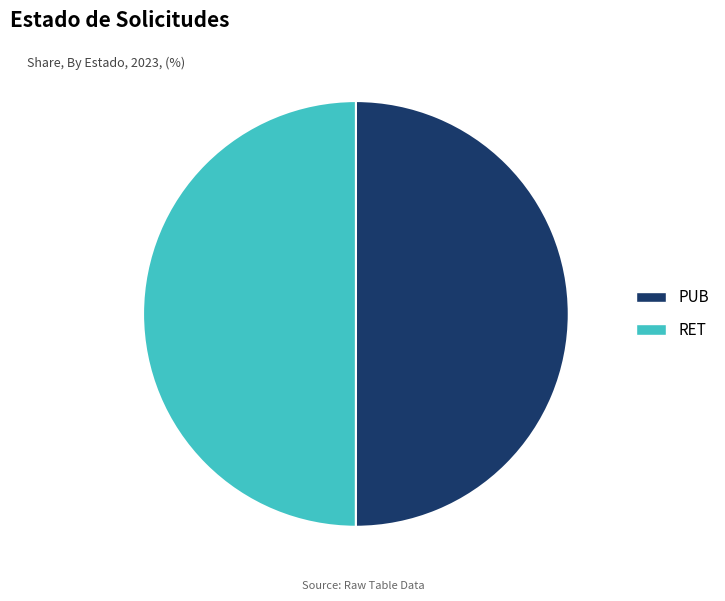

What is the ratio of the value at PUB to the value at RET?

1.0